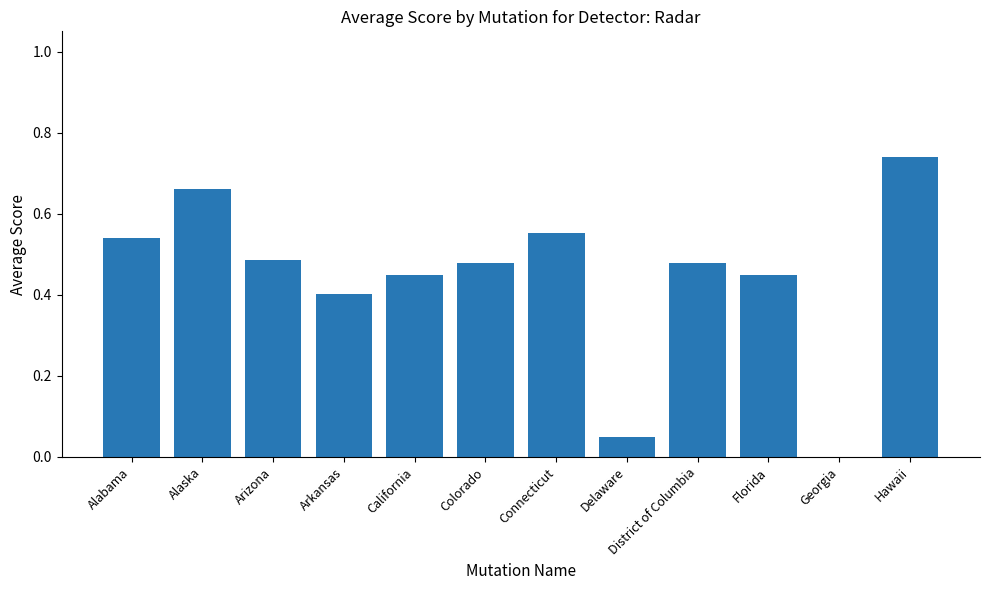

What is the sum of all values?

5.3